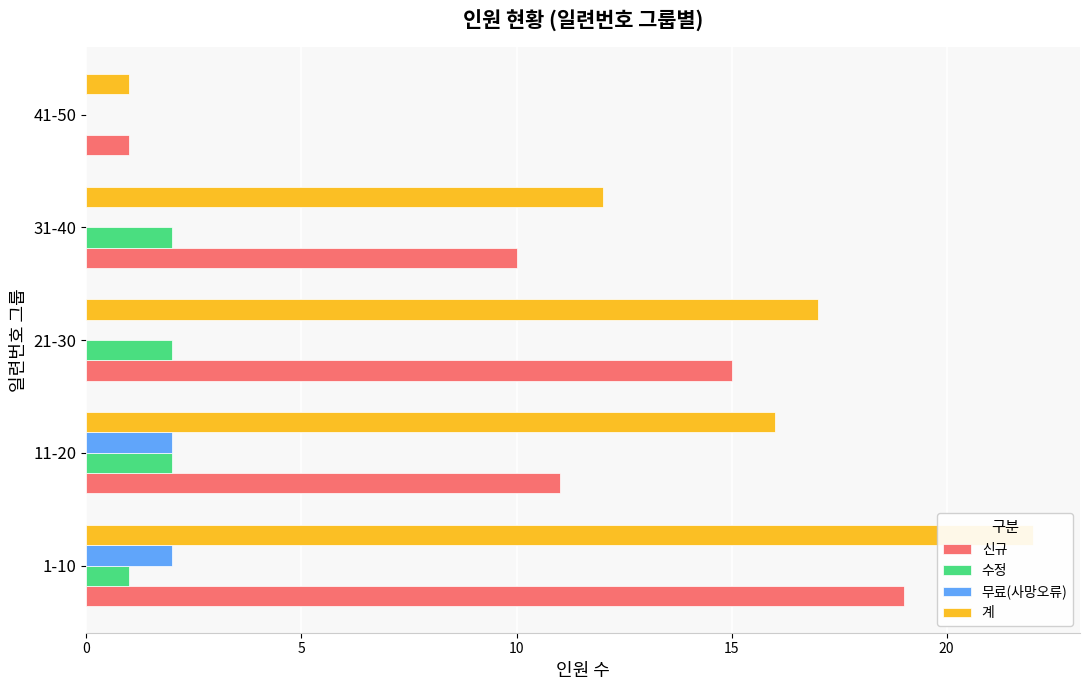

List the series in order of their peak value, highest first.

계, 신규, 수정, 무료(사망오류)